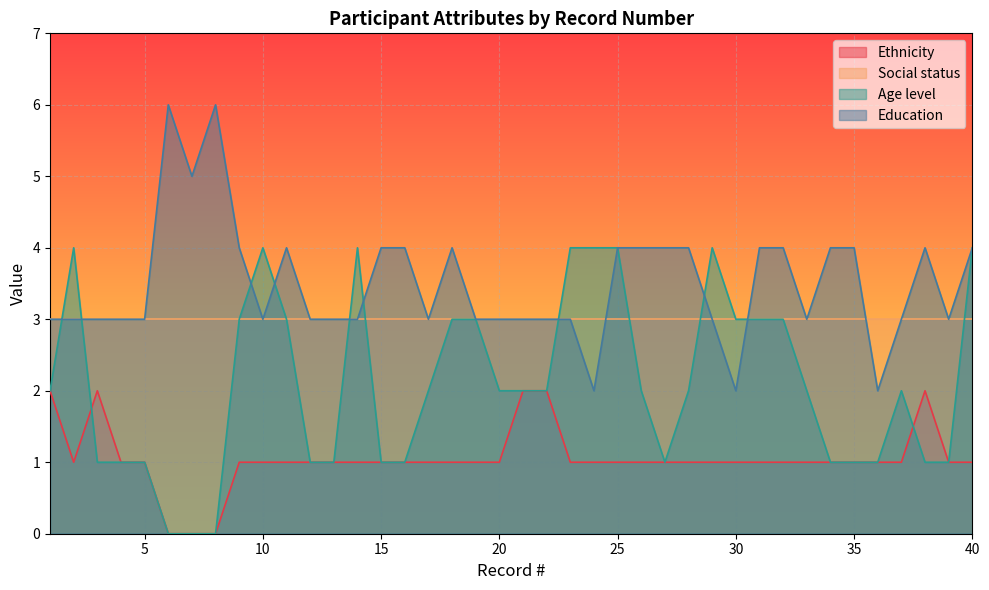

Between which two adjacent categories do Age level and Education first intersect?

1 and 2